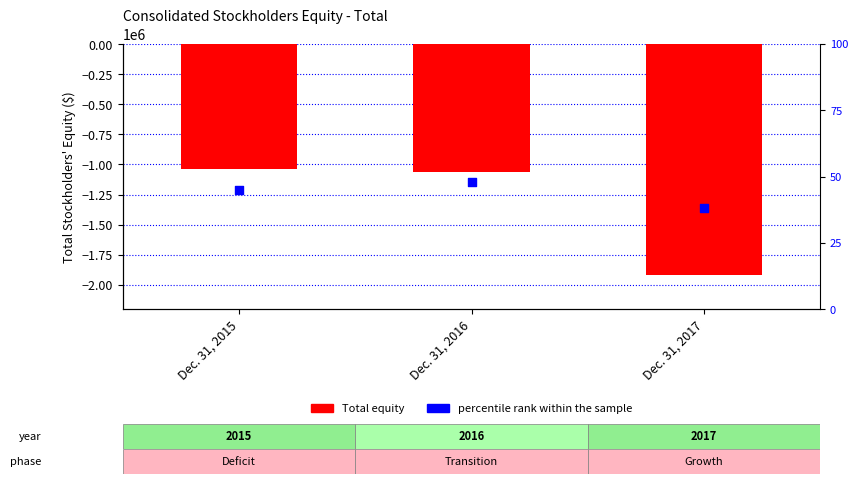

Which series contains the highest Y value?

percentile rank within the sample